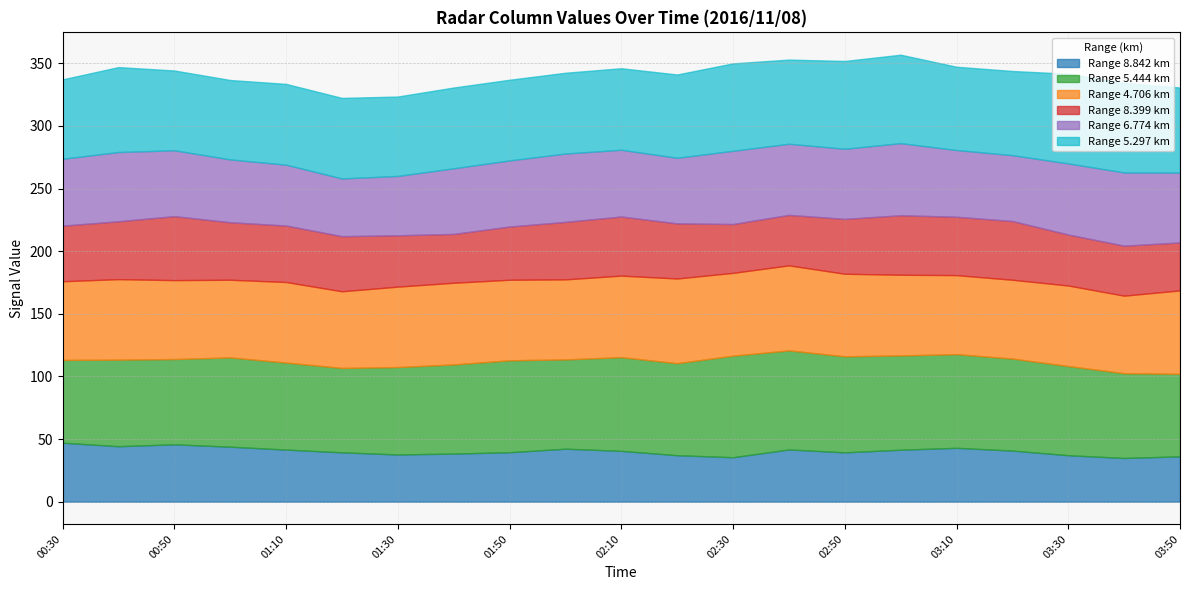

Where is 8.842 nearest to the value 41?

03:20